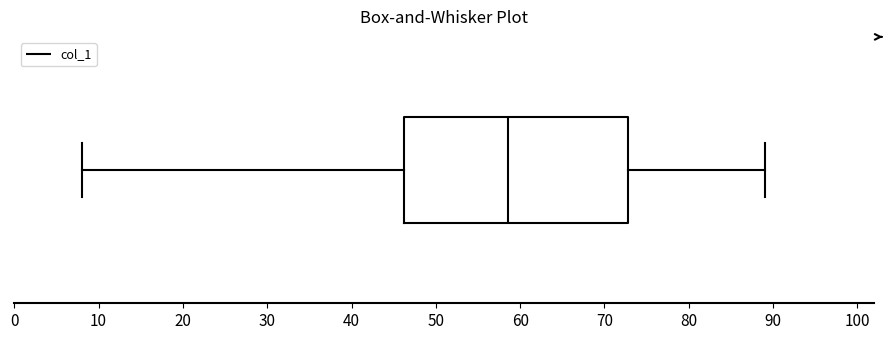

Transcribe this box plot: give where the median line is, the range the box spans, and where the two whiskers end, as read against the x-axis. The values are not printed on the chart, so give them approximately, as read against the axis.

median 59, box 46 to 73, whiskers 8 to 89